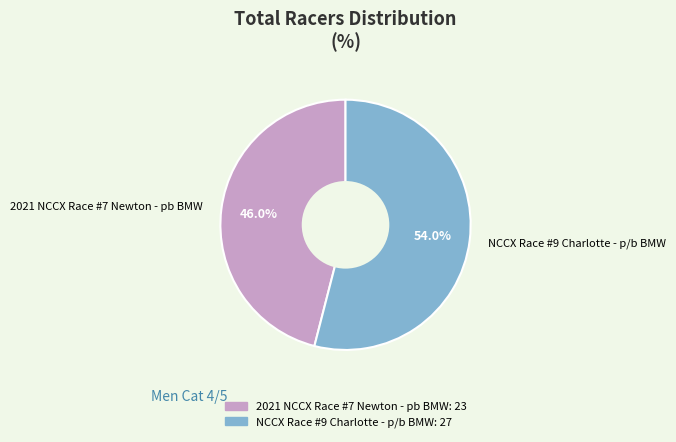

Does NCCX Race #9 Charlotte - p/b BMW represent more than half of the total?

Yes